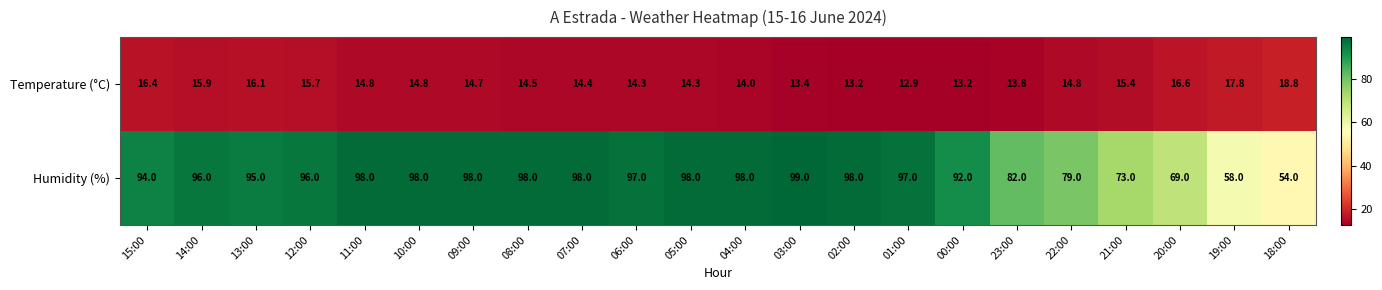

Which category has the highest value across all series?

03:00